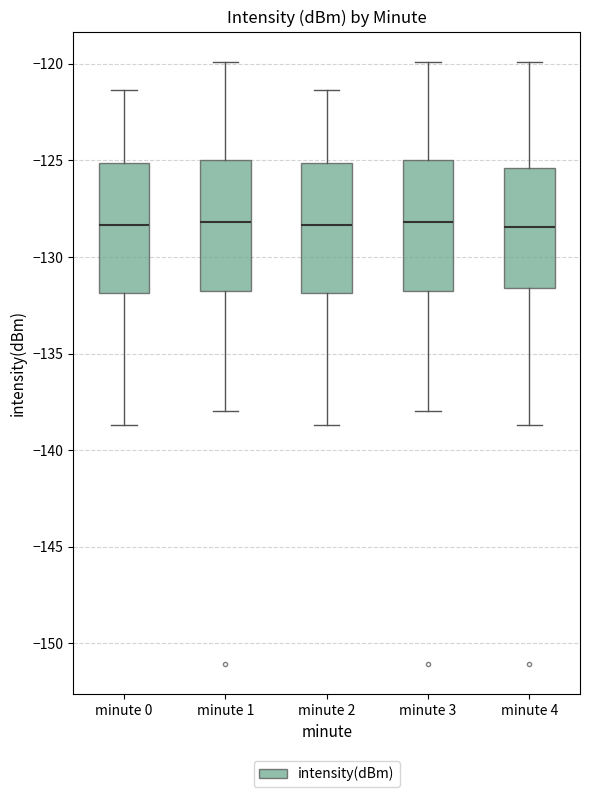

Reading left to right, transcribe this box plot: for each box, give where its median line is, the range the box spans, and where its two whiskers end, as read against the y-axis. The values are not printed on the chart, so give them approximately, as read against the axis.

minute 0: median -128.5, box -132.0 to -125.0, whiskers -138.5 to -121.5
minute 1: median -128.0, box -132.0 to -125.0, whiskers -138.0 to -120.0
minute 2: median -128.5, box -132.0 to -125.0, whiskers -138.5 to -121.5
minute 3: median -128.0, box -132.0 to -125.0, whiskers -138.0 to -120.0
minute 4: median -128.5, box -131.5 to -125.5, whiskers -138.5 to -120.0